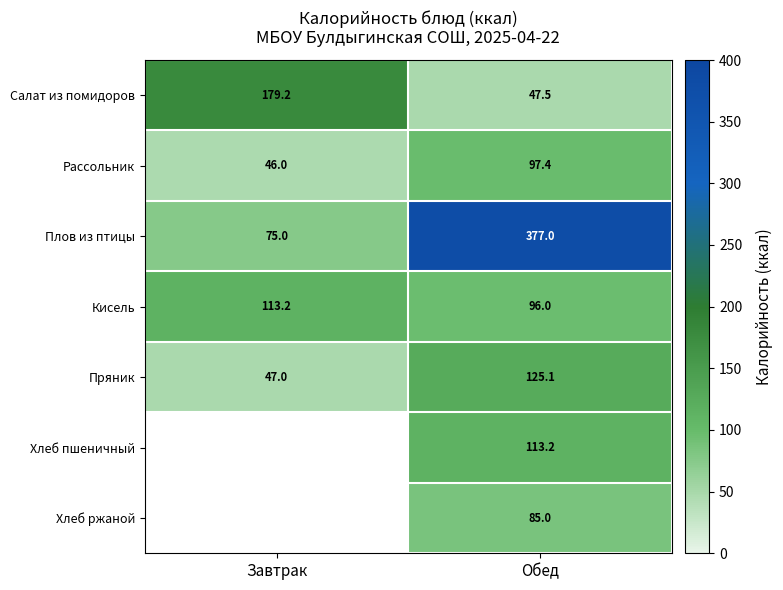

What is the total value across all series at Обед?

941.2